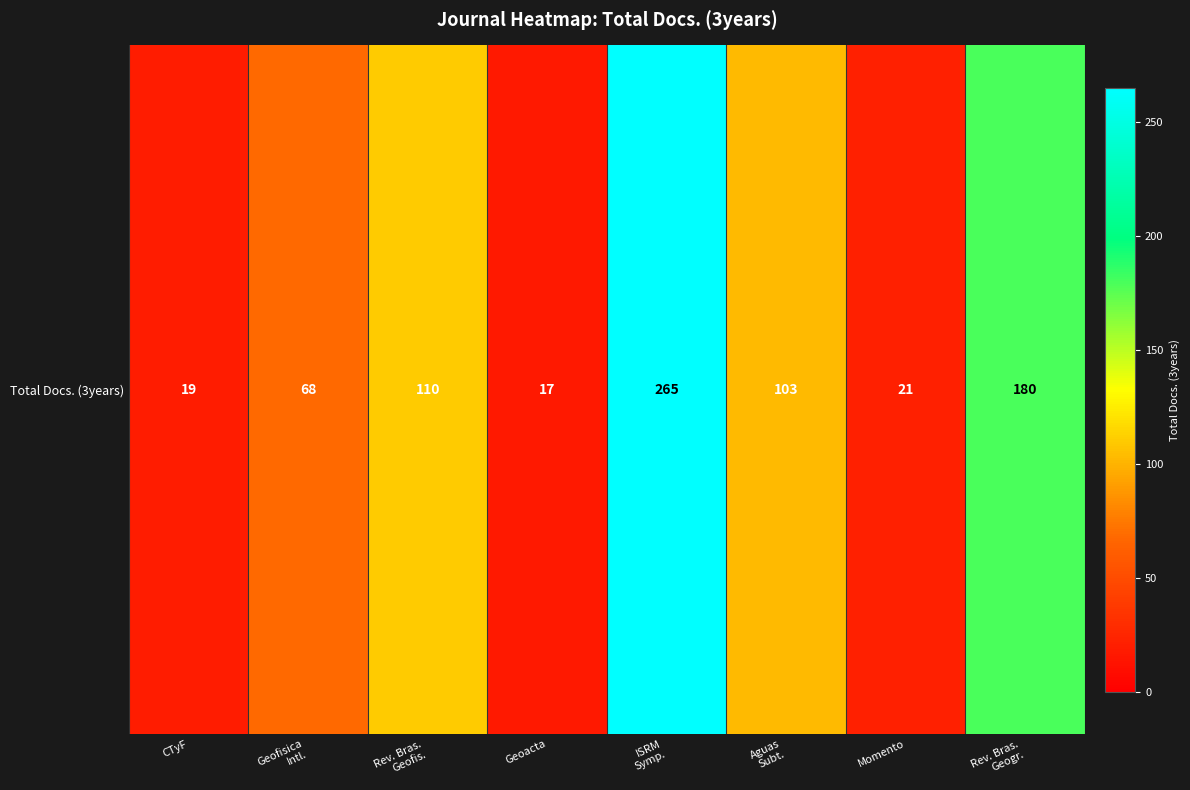

What is the smallest value displayed?

17